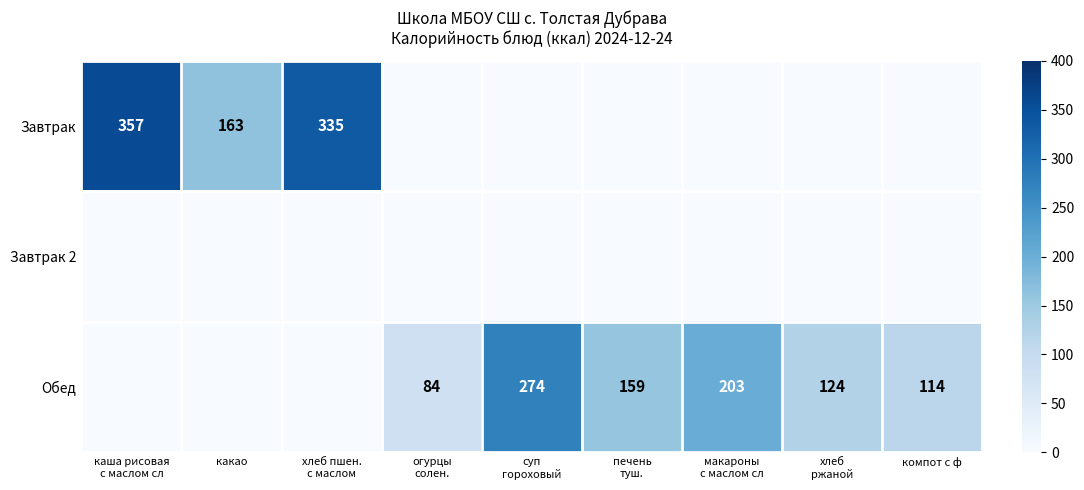

Read the Завтрак value at хлеб пшен. с маслом, to the nearest 10.

340